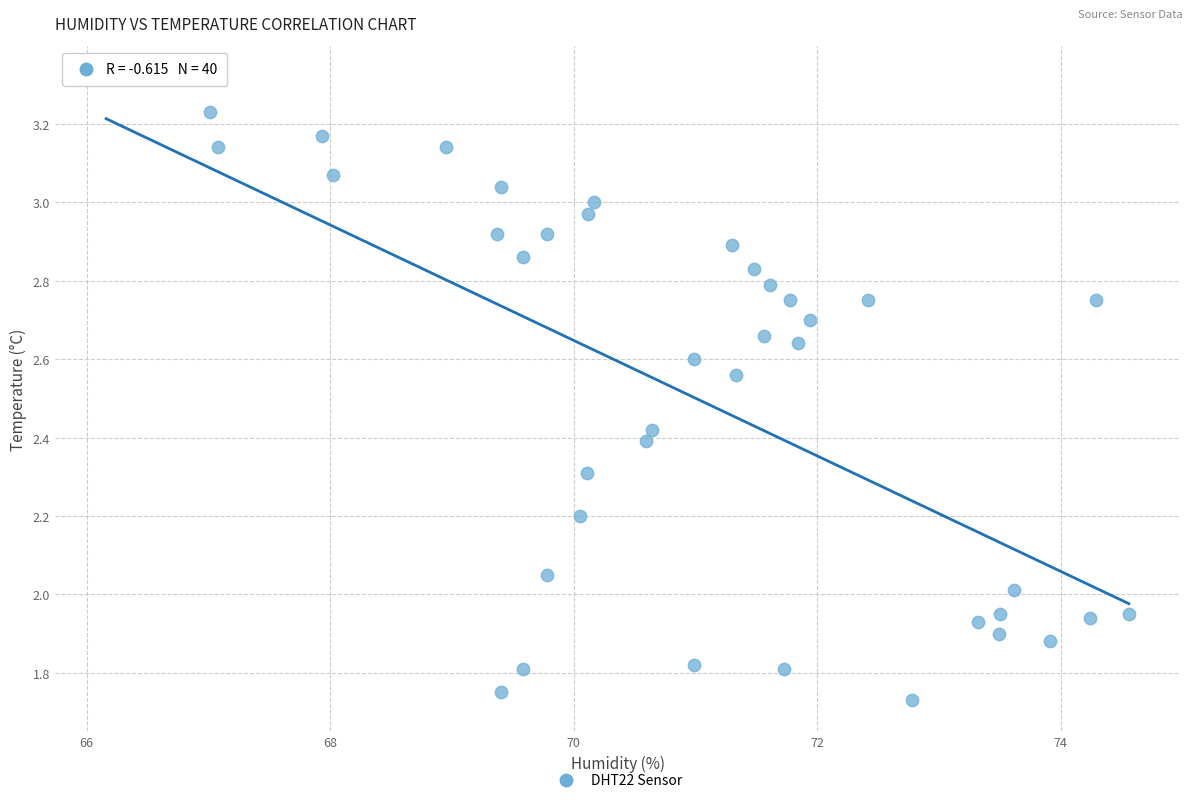

What is the range of X values (max minus min)?

8.4